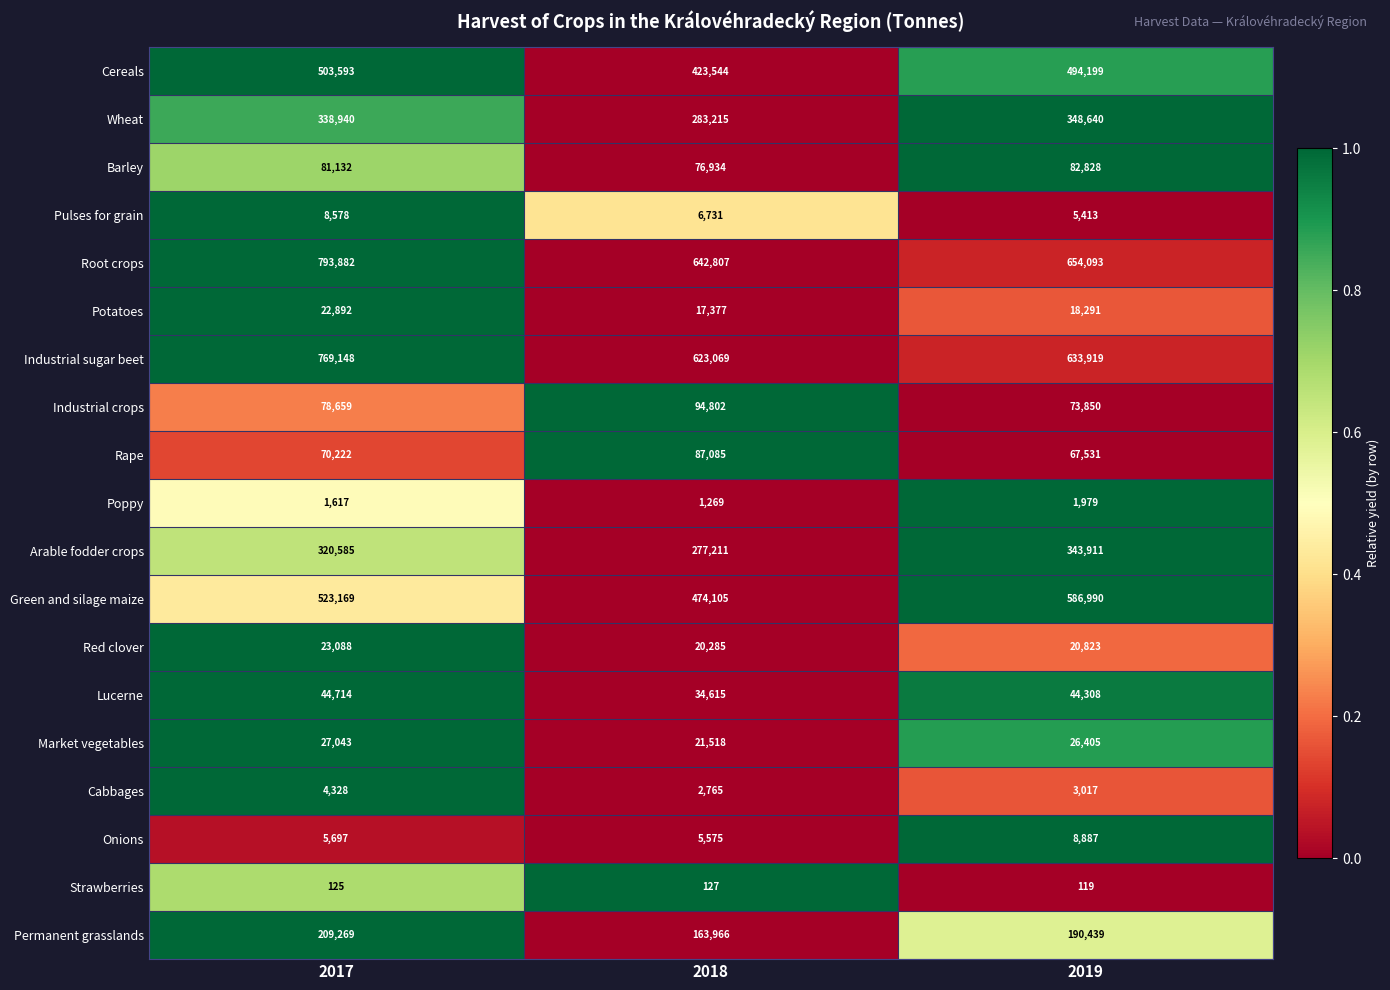

What is the spread (max minus min) of values at 2018?

642680